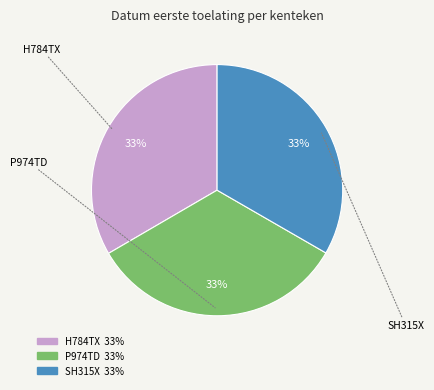

Do H784TX and SH315X together represent more than half of the pie?

Yes